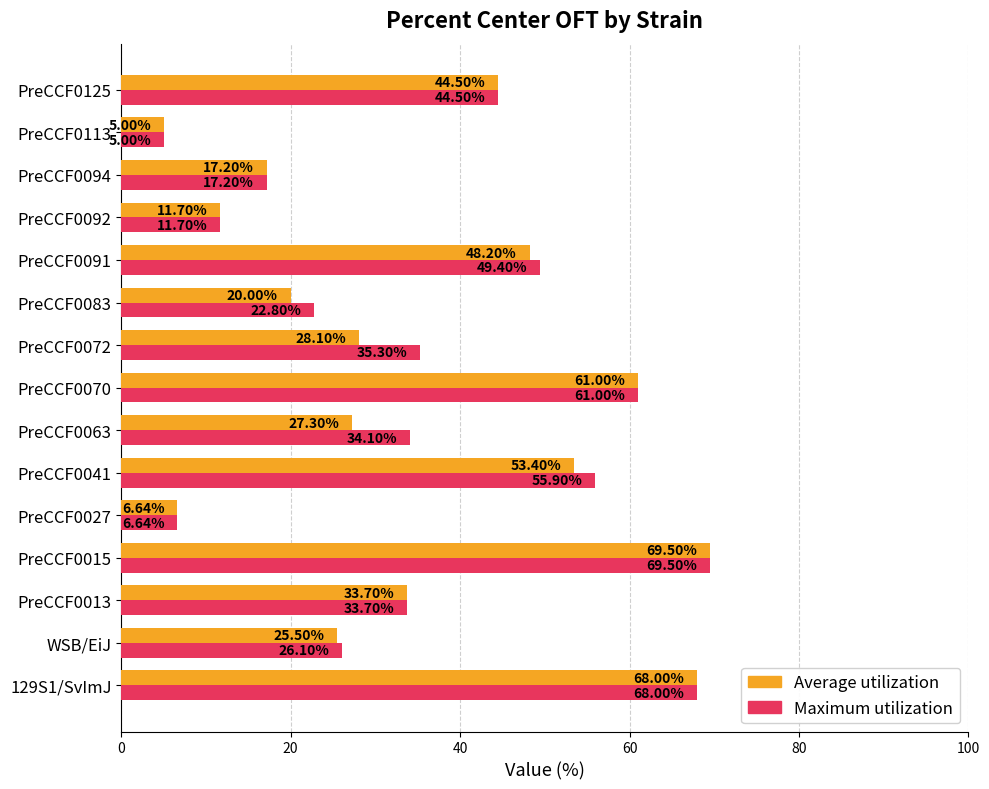

At which category is the sum across all series the highest?

PreCCF0015